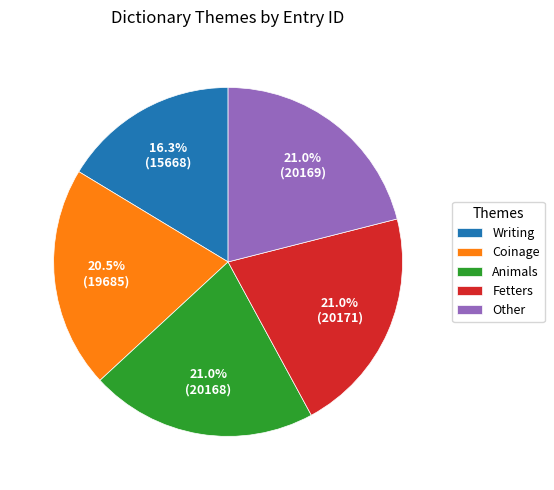

Combined, do Animals and Fetters account for over 50%?

No